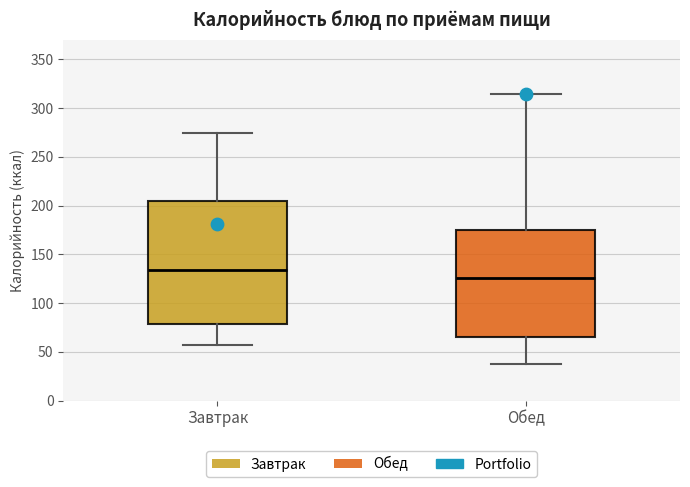

Reading left to right, read every box against the y-axis: the position of its median line, the range the box covers, and the ends of its whiskers. The values are not printed on the chart, so give them approximately, as read against the axis.

Завтрак: median 135, box 80 to 205, whiskers 55 to 275
Обед: median 125, box 65 to 175, whiskers 35 to 315